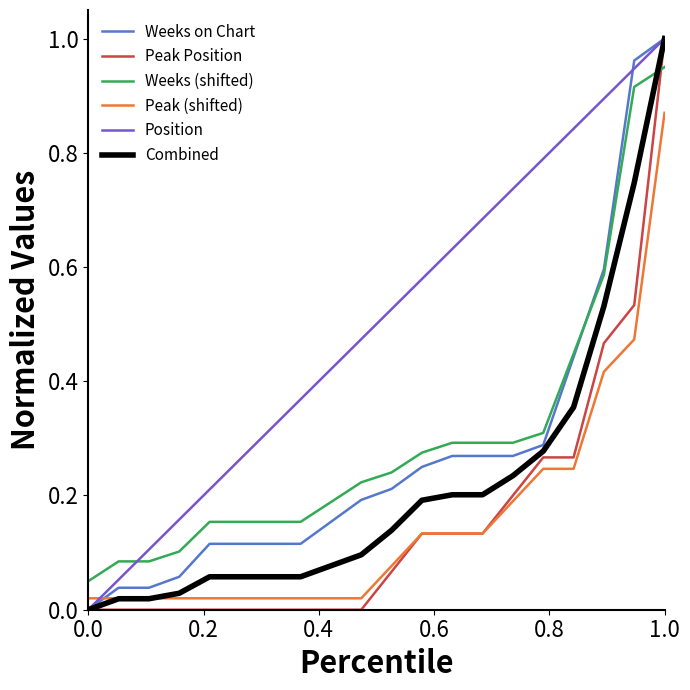

How many intersections are there between Weeks (shifted) and Combined?

1